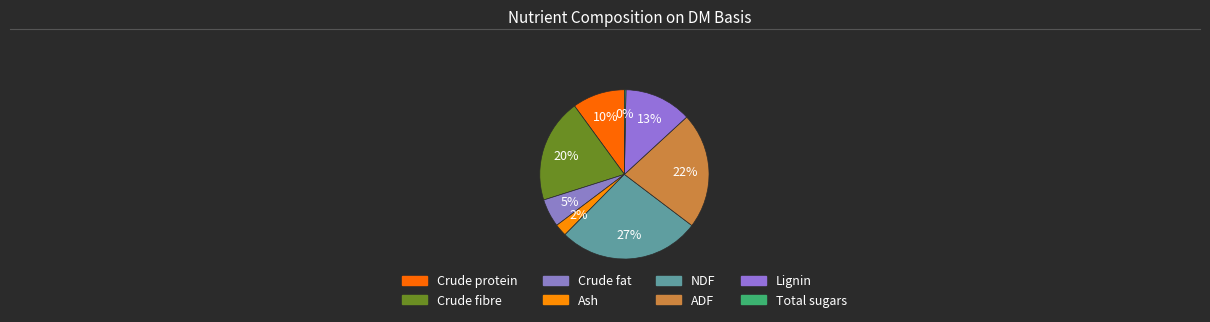

Does any single category account for the majority?

No